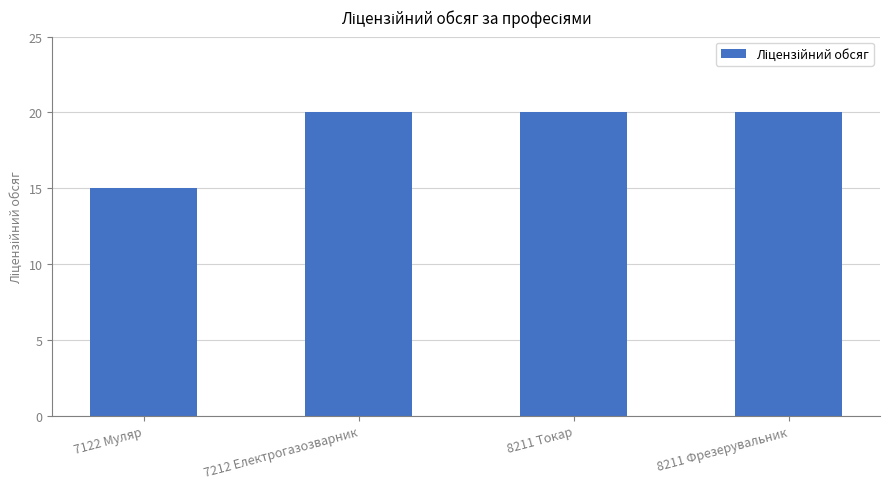

The chart shows a value of 20 at 8211 Фрезерувальник. True or false?

True